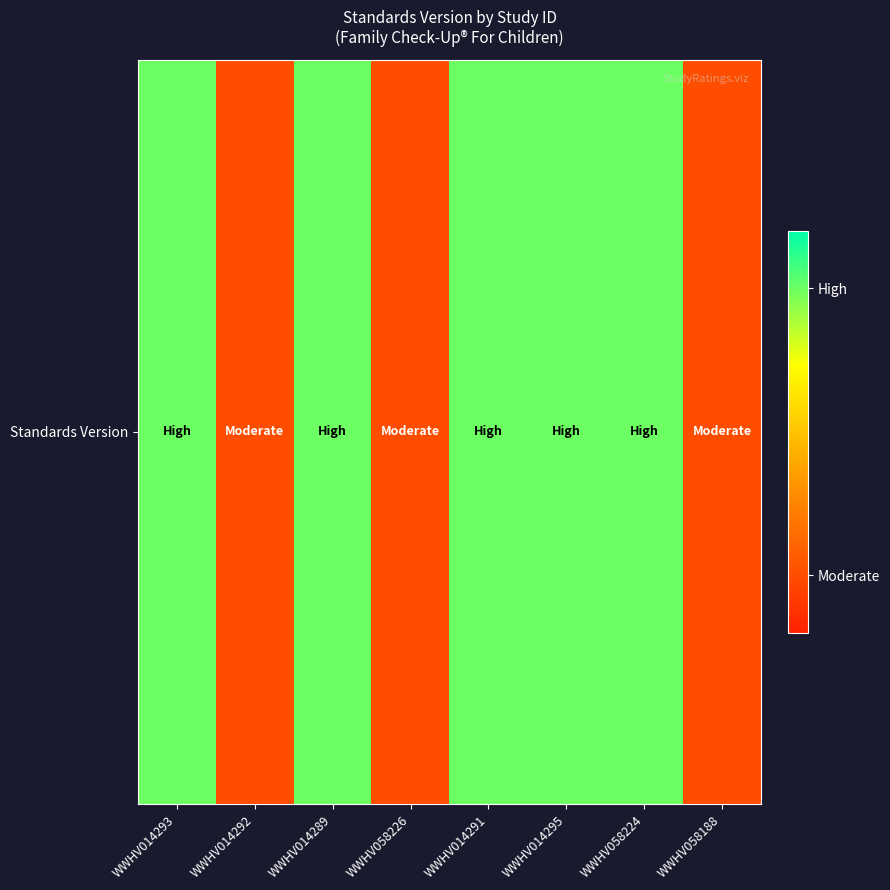

Which category has the highest value across all series?

WWHV014293